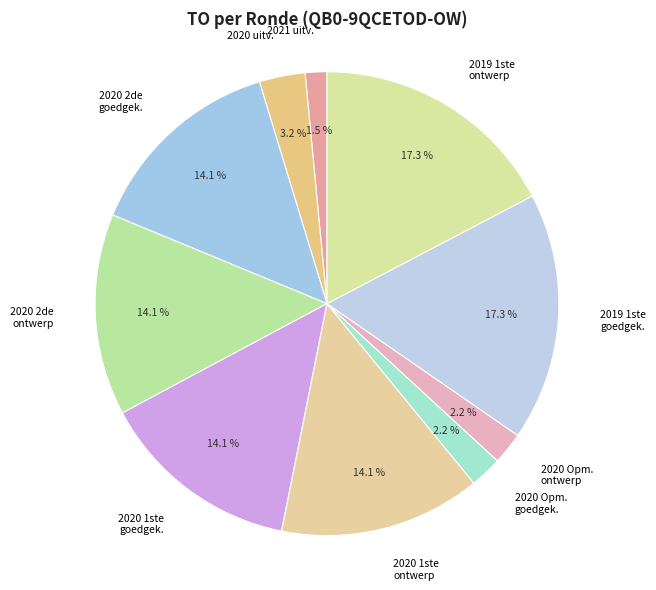

How many slices are in this pie chart?

10